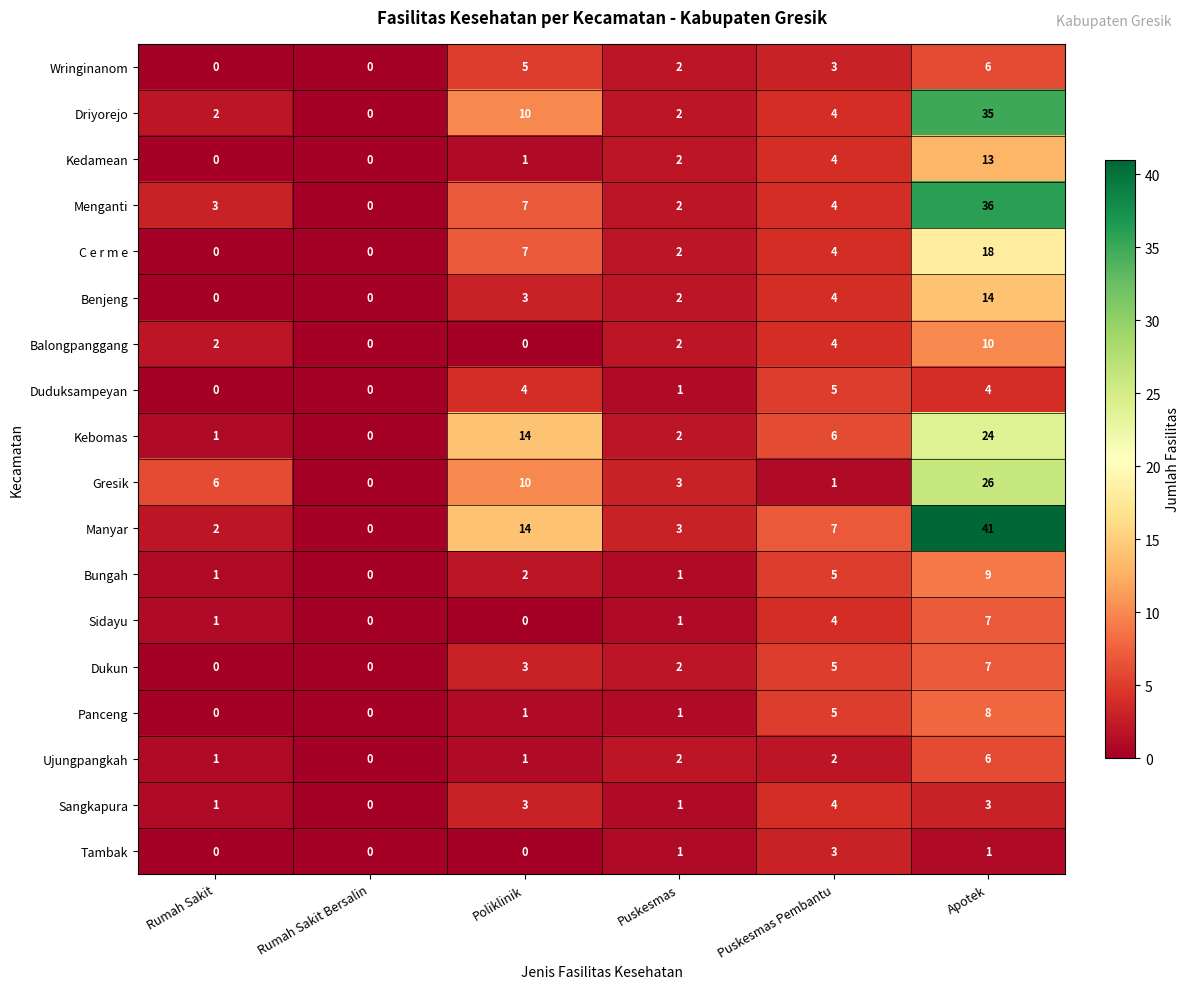

Rank the categories by Kebomas value from lowest to highest.

Rumah Sakit Bersalin, Rumah Sakit, Puskesmas, Puskesmas Pembantu, Poliklinik, Apotek